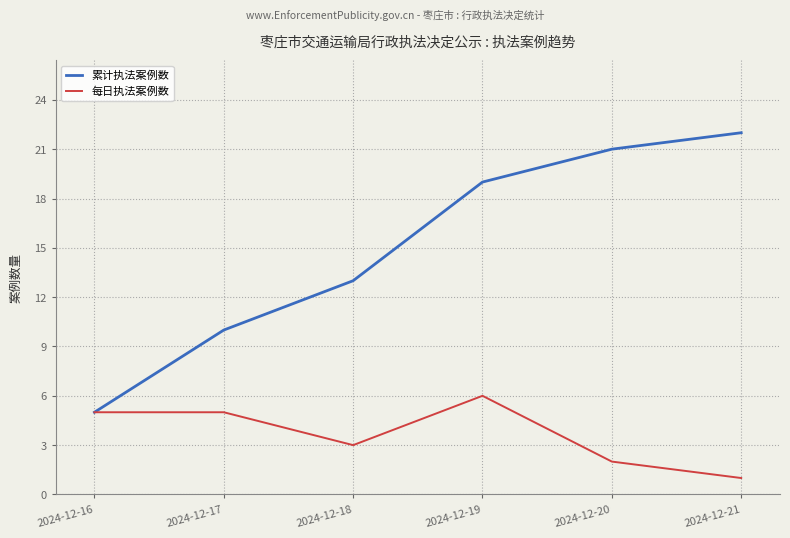

Which category has the highest value in the 累计执法案例数 series?

2024-12-21